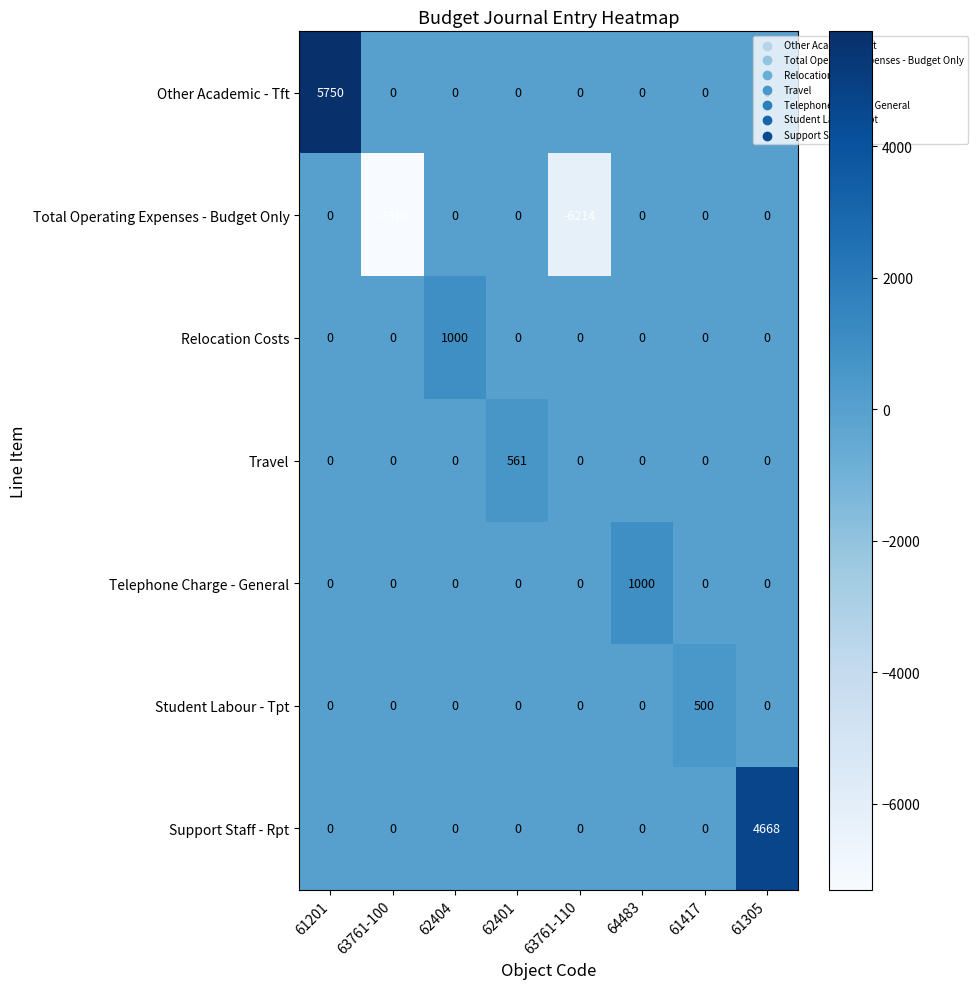

The Telephone Charge - General series shows -413 at 62404. True or false?

False